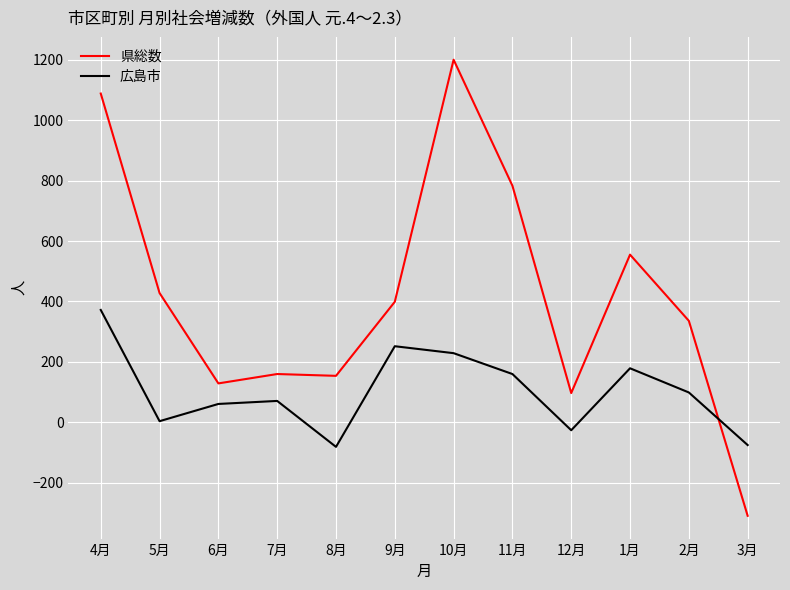

How many lines are shown in the chart?

2